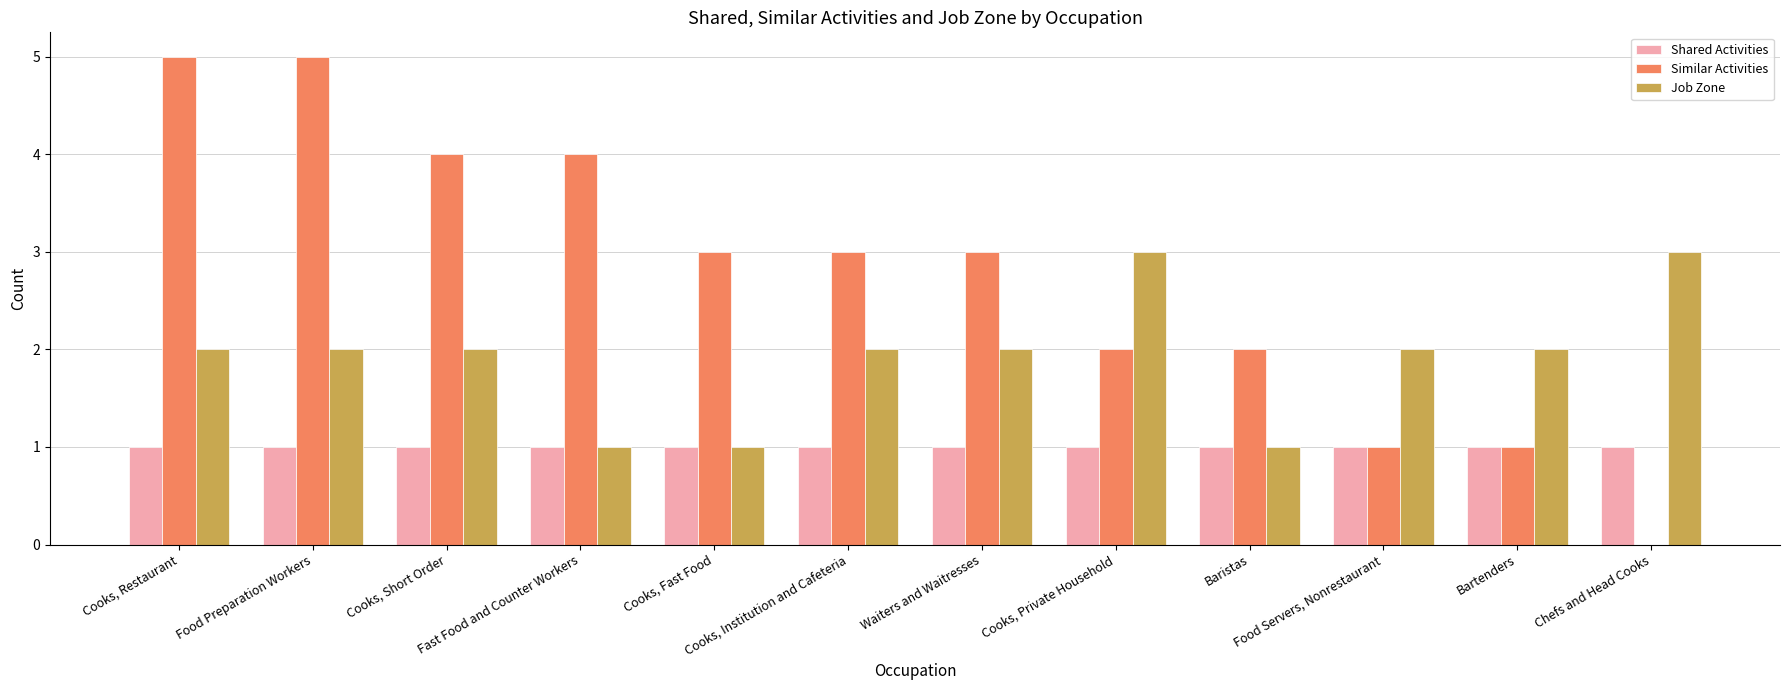

What is the total value across all series at Cooks, Private Household?

6